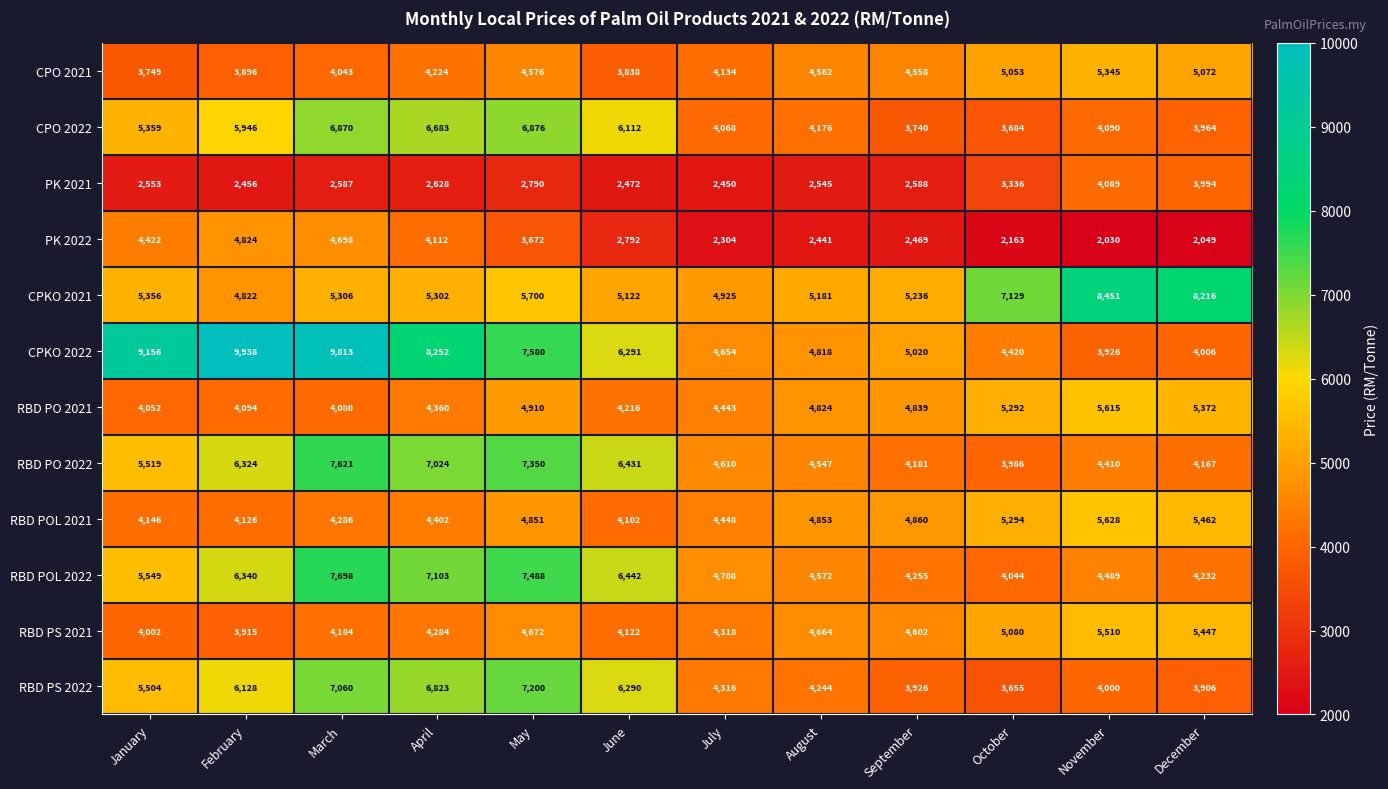

At which category is the sum across all series the highest?

March